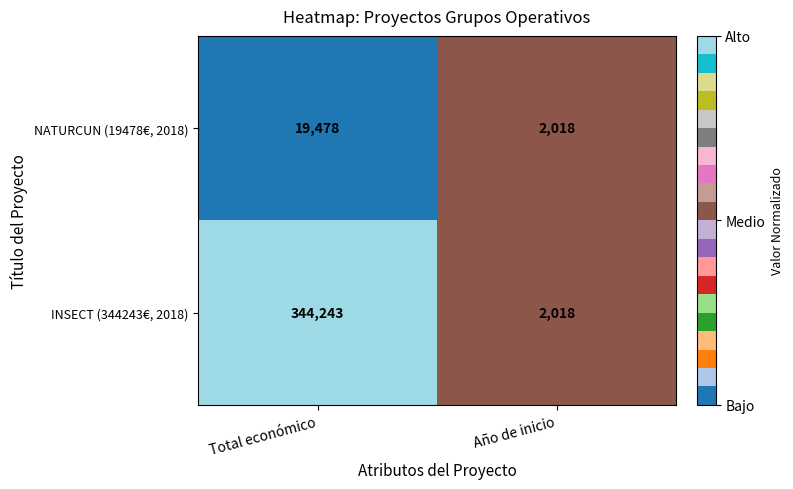

Is the value of NATURCUN (19478€, 2018) at Año de inicio greater than the value of INSECT (344243€, 2018) at Total económico?

No